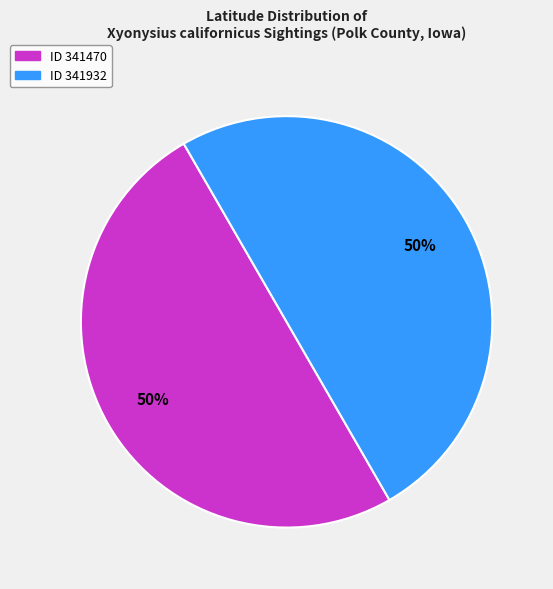

To the nearest percent, what is the average slice percentage?

50%